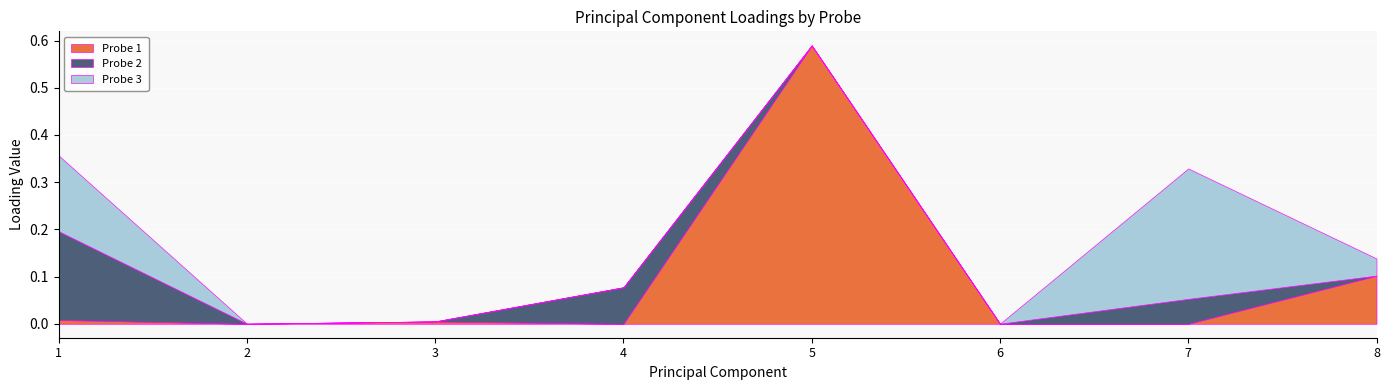

Between 8 and 3, which is larger?

8